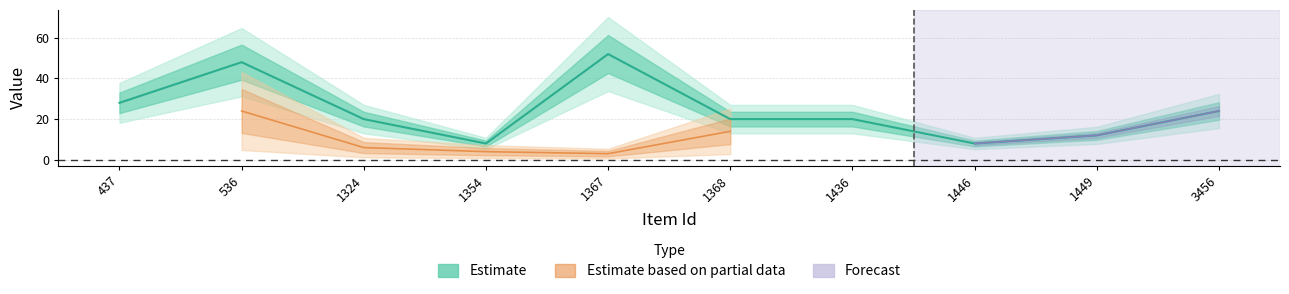

Rank the categories by value from lowest to highest.

1354, 1446, 1449, 1324, 1368, 1436, 3456, 437, 536, 1367